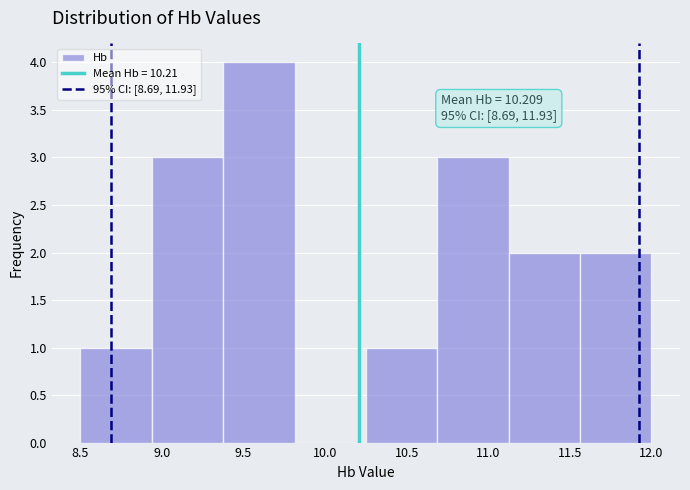

Which range on the x-axis has the tallest bar?

9.40 to 9.80